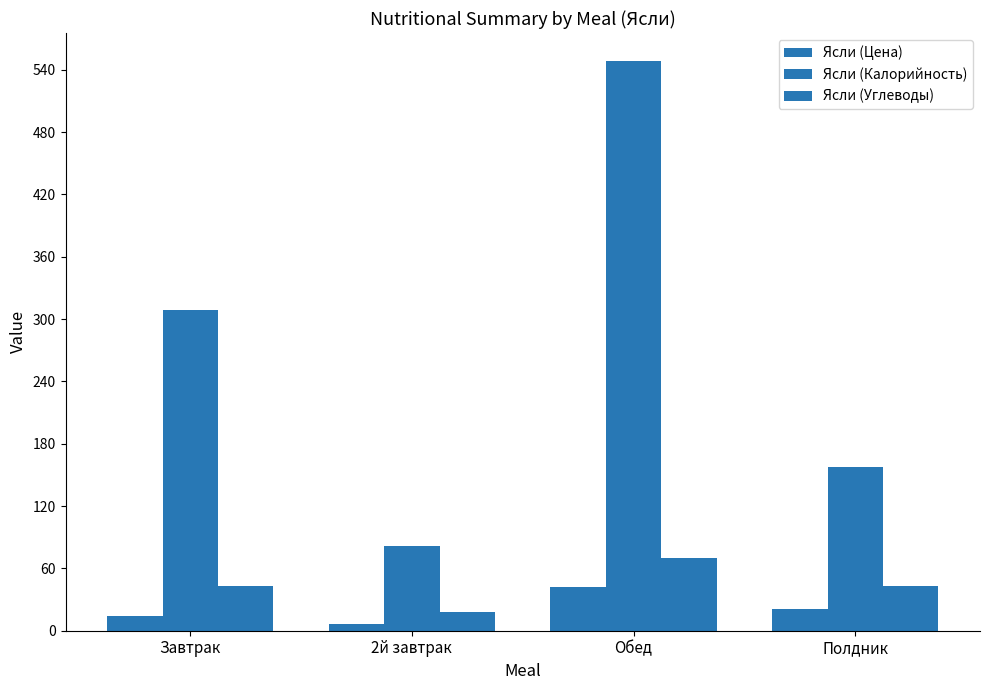

How many values in the Ясли (Цена) series are below 20?

2